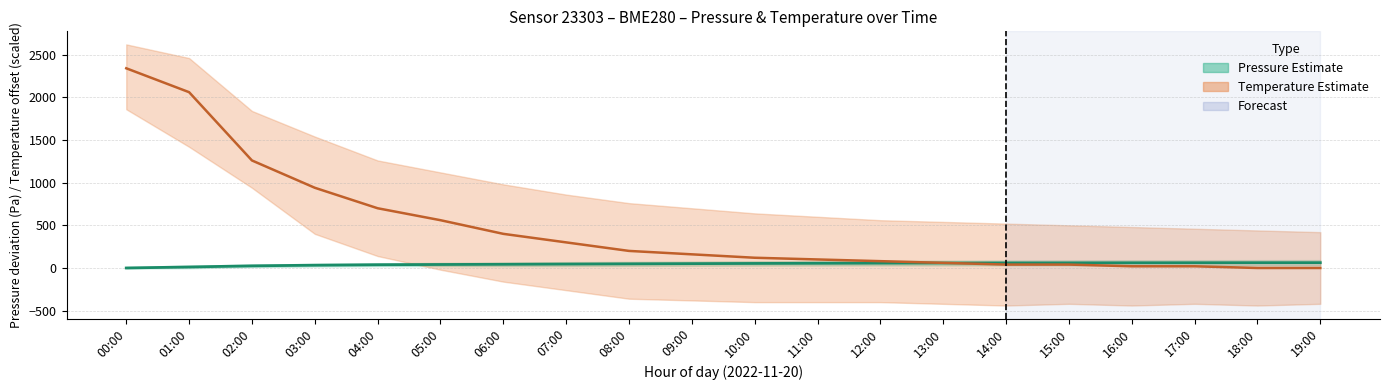

How many times do Pressure mean and Temperature mean cross each other?

1